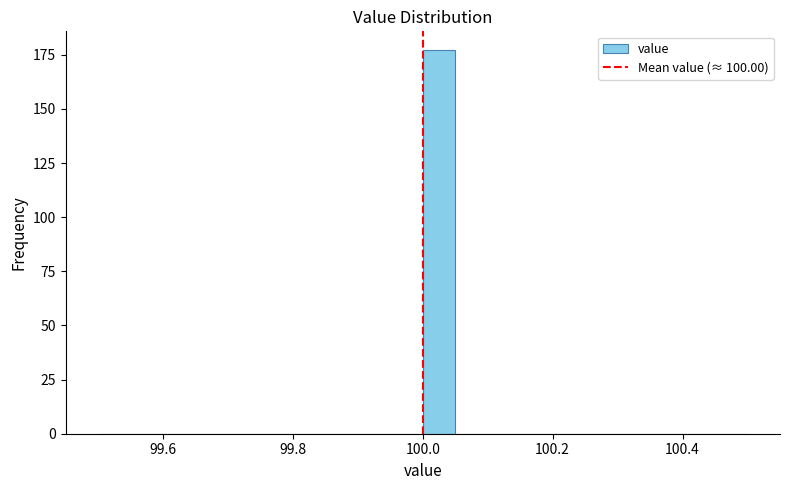

Around what value on the x-axis is the tallest bar? Give the approximate position of its centre, as read against the axis.

100.02